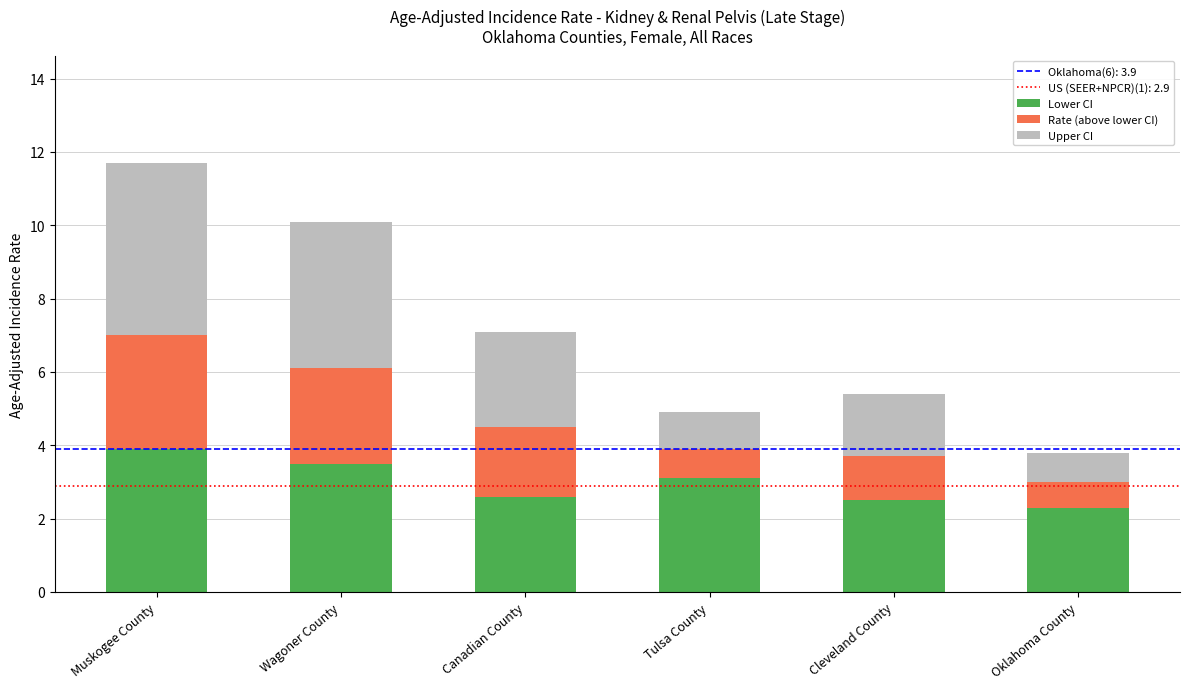

Is it true that Lower CI equals 1.3 at Muskogee County?

False